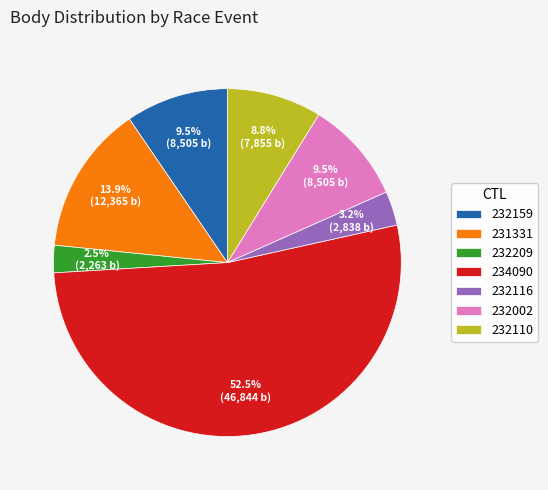

Do 232159 and 232110 together represent more than half of the pie?

No